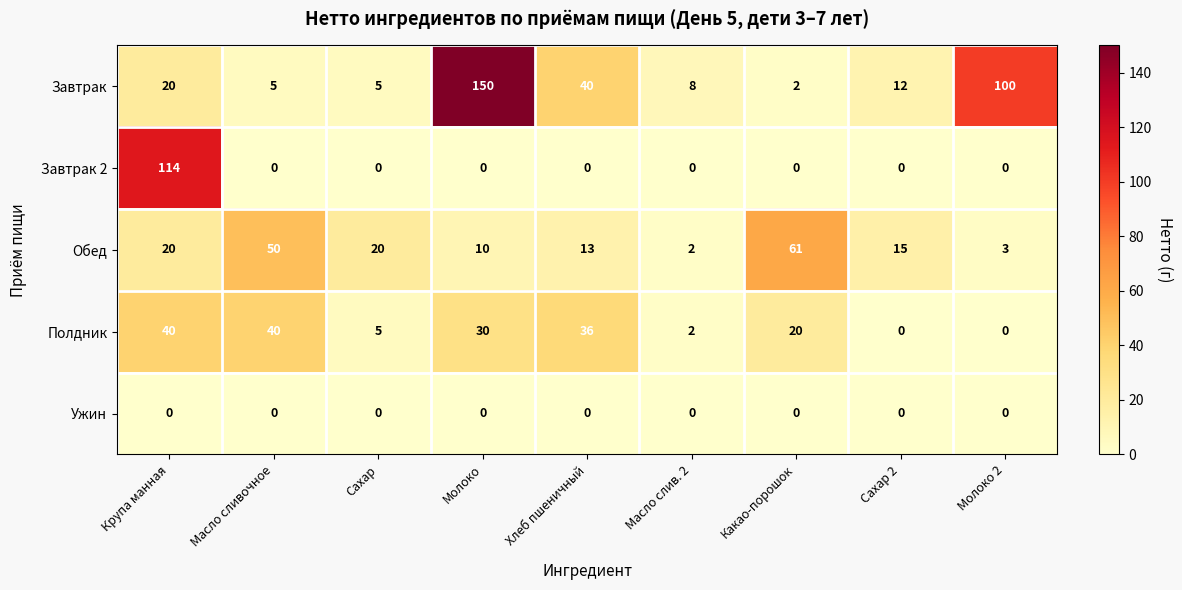

Count the number of categories in the chart.

9